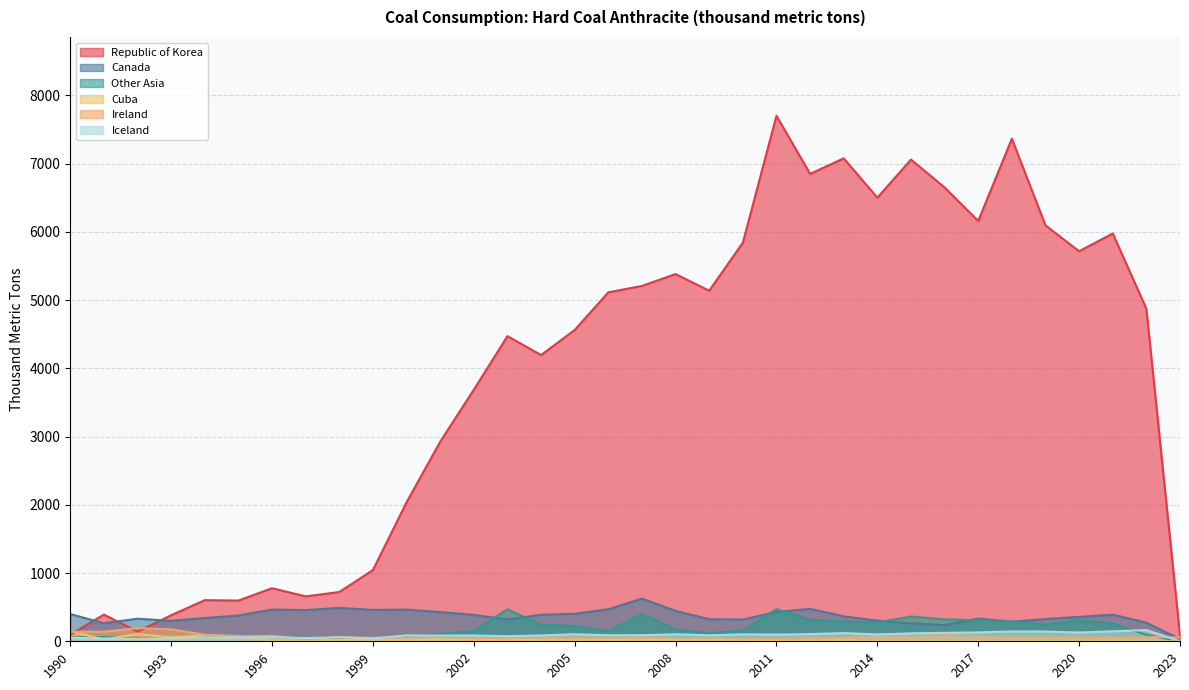

Reading right to left, extract all data points from this chart.

Republic of Korea: 83.2	4872.2	5975.3	5714.9	6093.7	7364.2	6159.6	6650.0	7058.0	6500.0	7076.0	6849.0	7700.0	5841.0	5137.0	5381.0	5207.0	5113.0	4562.0	4194.0	4471.0	3687.0	2924.0	2037.0	1044.0	722.0	658.0	778.0	597.0	603.0	382.0	142.0	391.0	98.0
Canada: 31.8	273.1	390.0	358.1	325.4	288.0	333.0	237.0	263.0	302.0	366.0	475.0	429.0	319.0	323.0	446.0	625.0	470.0	403.0	389.0	319.0	387.0	428.0	464.0	460.0	490.0	457.0	465.0	378.0	341.0	300.0	331.0	264.0	399.0
Other Asia: 0.5	94.8	259.3	311.2	245.3	286.5	307.9	321.0	363.0	277.0	289.0	314.0	471.0	158.0	122.0	173.0	398.0	155.0	223.0	243.0	469.0	150.0	105.0	80.0	43.0	51.0	51.0	60.0	78.0	53.0	51.0	47.0	62.0	59.0
Cuba: 0.0	0.7	0.2	1.1	1.4	1.9	2.4	2.4	2.5	2.5	12.9	4.4	4.0	23.0	23.0	24.0	18.0	17.6	12.2	20.1	17.6	20.3	26.2	12.8	22.9	19.2	15.5	11.0	77.1	86.8	57.9	107.2	25.7	149.0
Ireland: 55.7	64.3	57.0	63.8	71.9	68.0	74.6	91.0	71.0	84.0	58.0	53.0	38.0	44.0	49.0	46.0	59.0	52.0	56.0	55.0	46.0	48.0	61.0	55.0	50.0	62.0	31.0	81.0	71.0	97.0	174.0	194.0	140.0	140.0
Iceland: 0.0	164.5	146.2	128.7	142.4	144.3	129.8	124.0	116.0	100.0	120.0	105.0	98.0	102.0	88.0	102.0	89.0	89.0	103.0	86.0	74.0	85.0	84.0	87.0	41.0	58.0	47.0	60.0	58.0	53.0	47.0	38.0	41.0	52.0